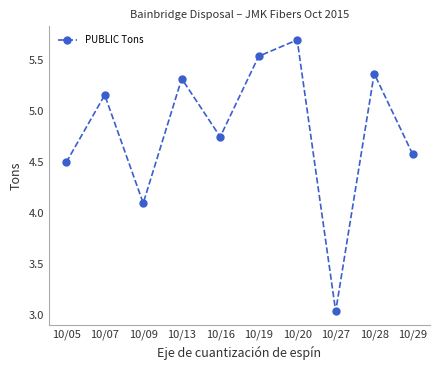

What is the change in value from 10/27 to 10/28?

+2.3